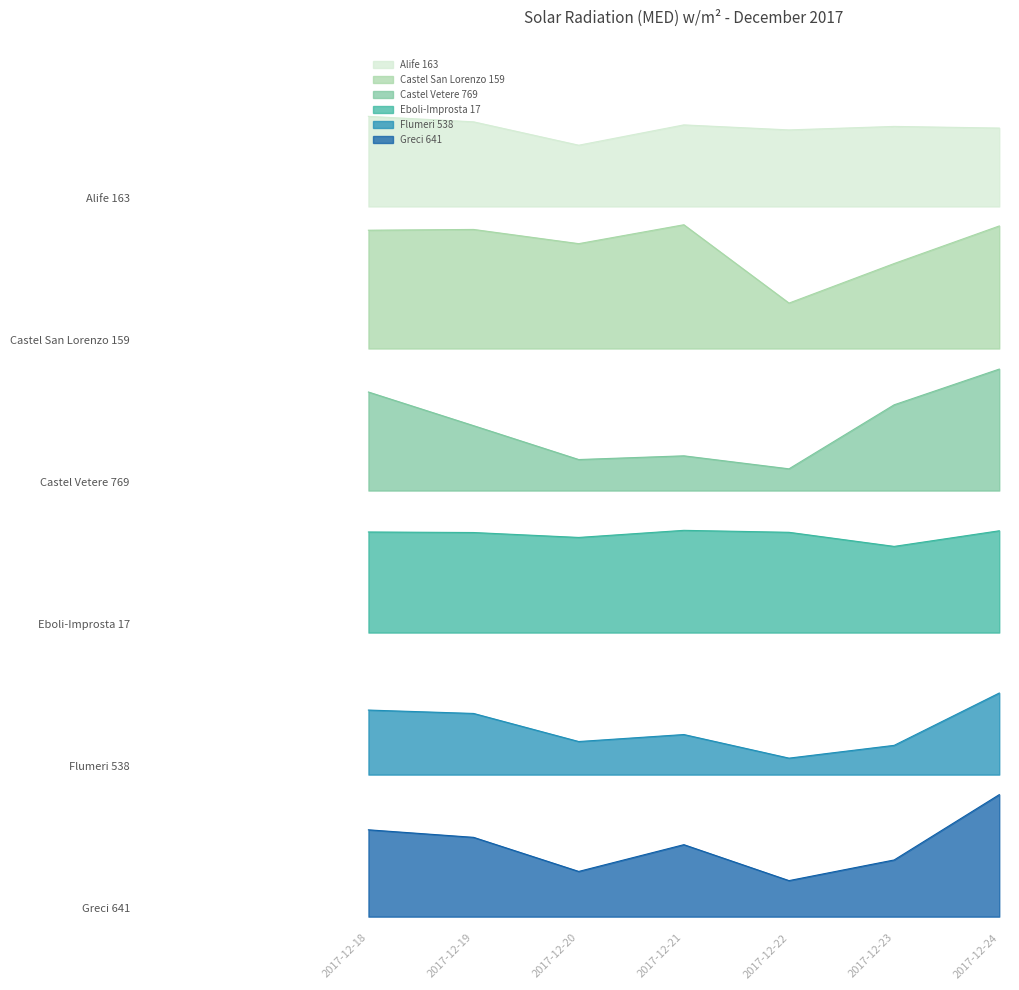

Which series has the largest total across all categories?

Alife 163